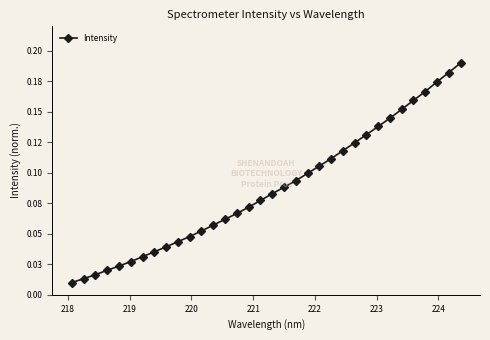

Does the chart have visible grid lines?

No